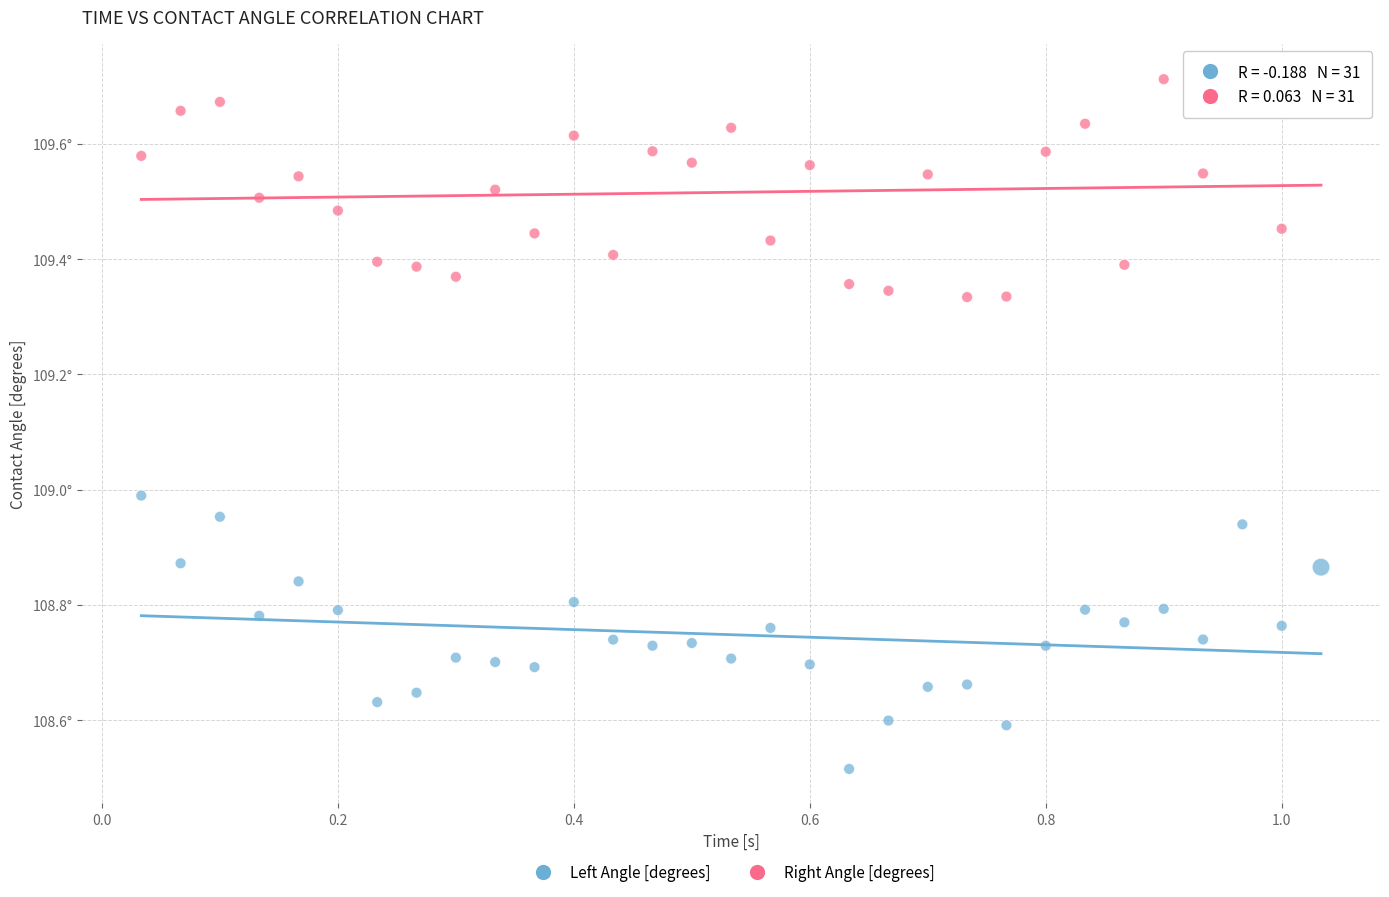

What are all the series names shown in the legend?

Left Angle [degrees], Right Angle [degrees]